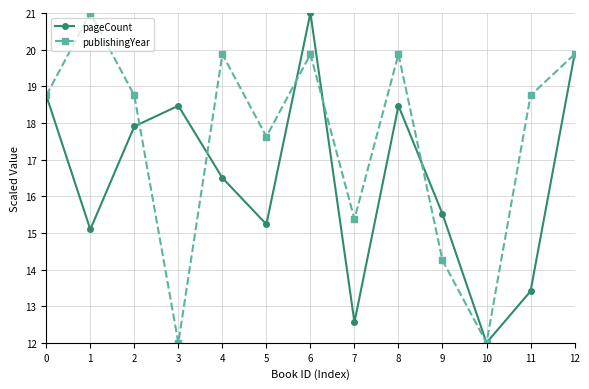

At which label is publishingYear closest to 16?

7